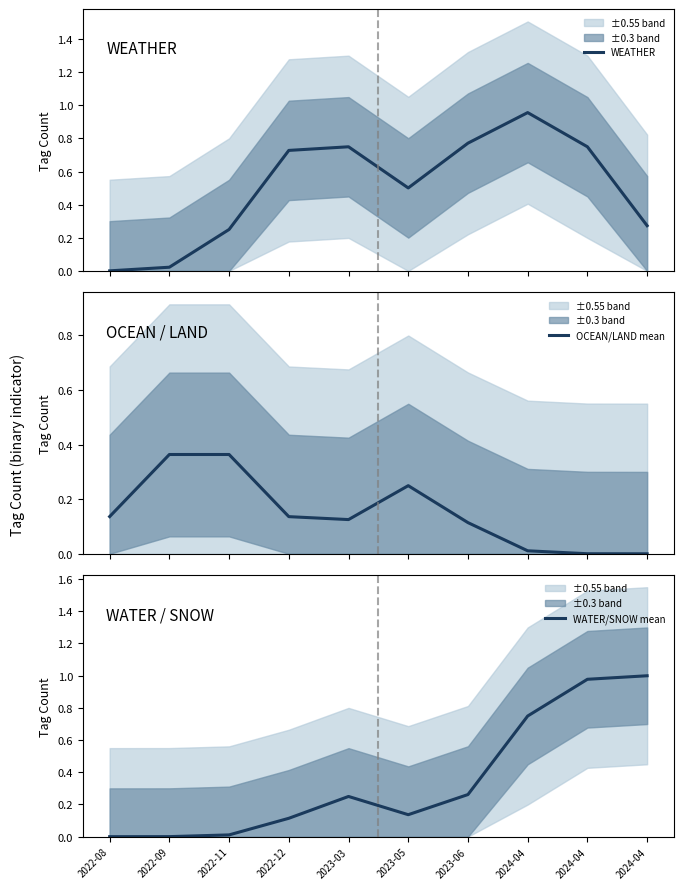

Which series has the widest spread of values?

WATER/SNOW mean